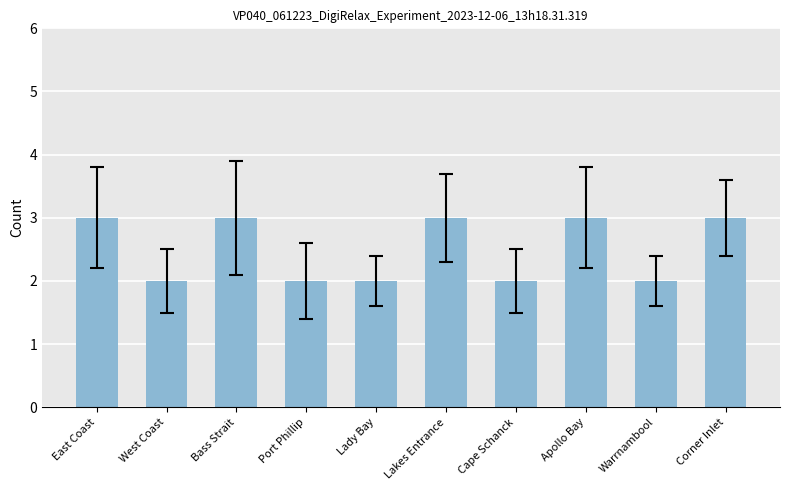

Reading left to right, list all the values displayed in this chart.

3	2	3	2	2	3	2	3	2	3